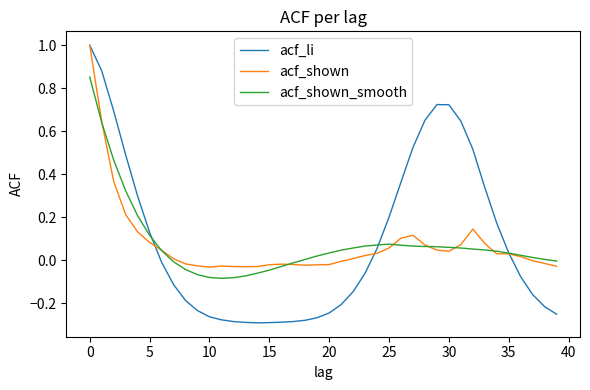

Does the chart display data point markers on the line(s)?

No